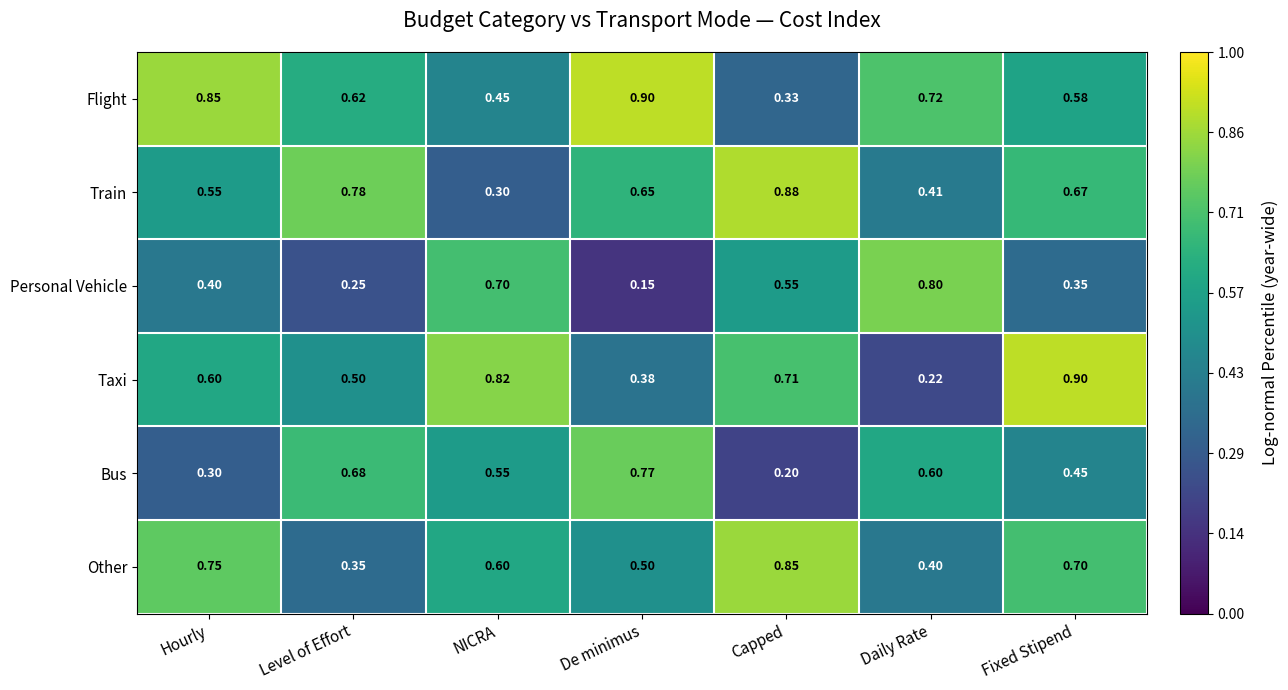

Which series has the widest spread of values?

Taxi